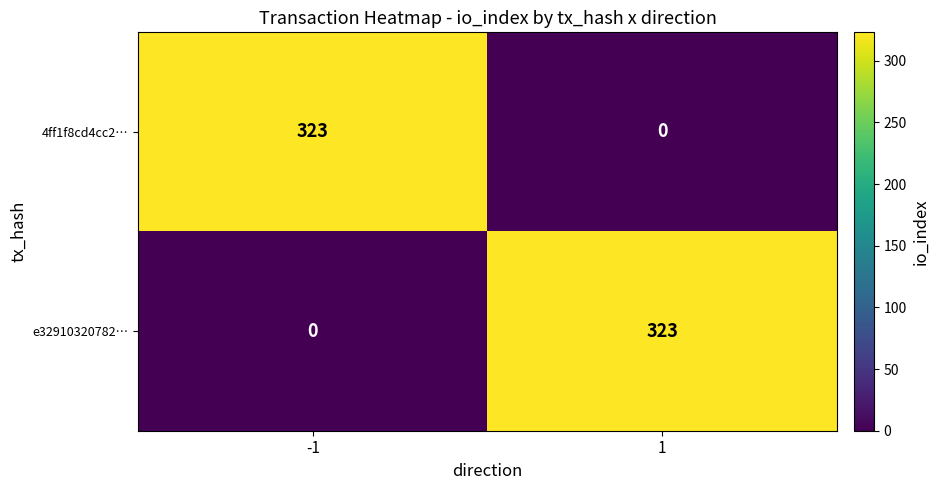

What is the maximum value for 4ff1f8cd4cc2…?

323